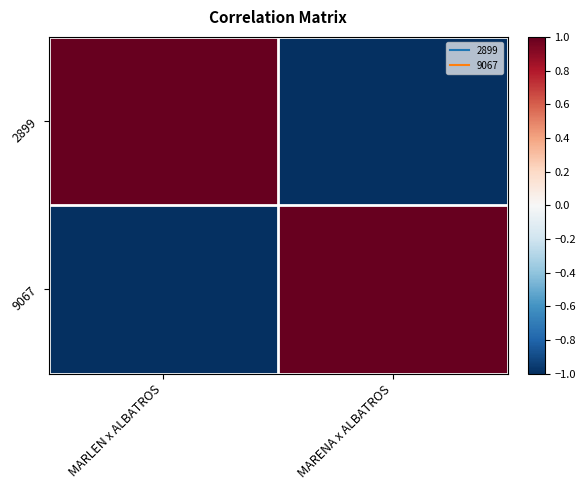

Between MARLEN x ALBATROS and MARENA x ALBATROS, which is larger?

MARLEN x ALBATROS